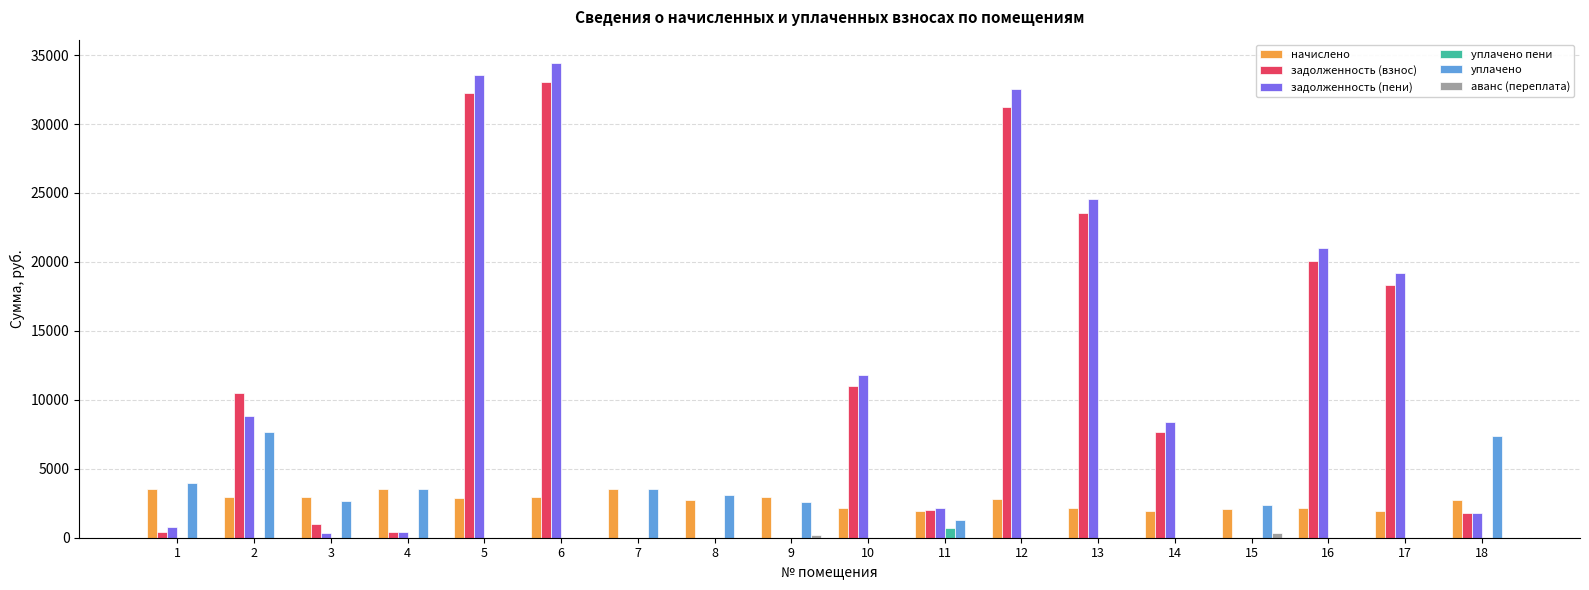

Which series changed the most between 17 and 18?

задолженность (пени)